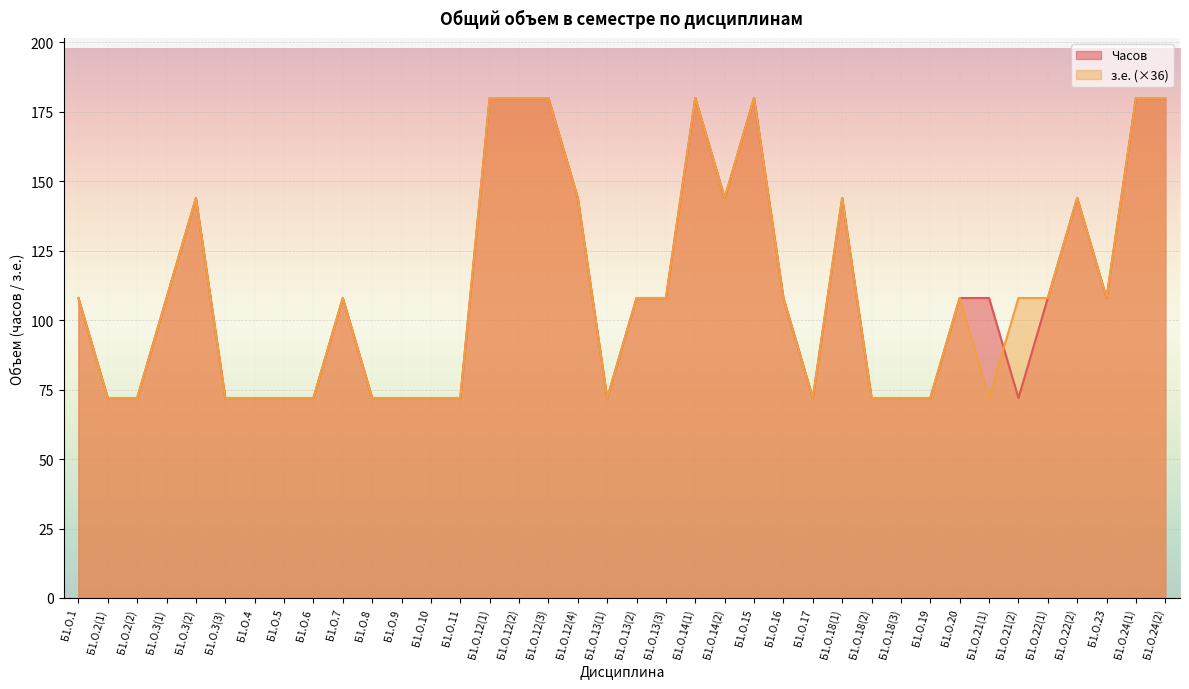

True or false: з.е. and Часов cross at least once.

True